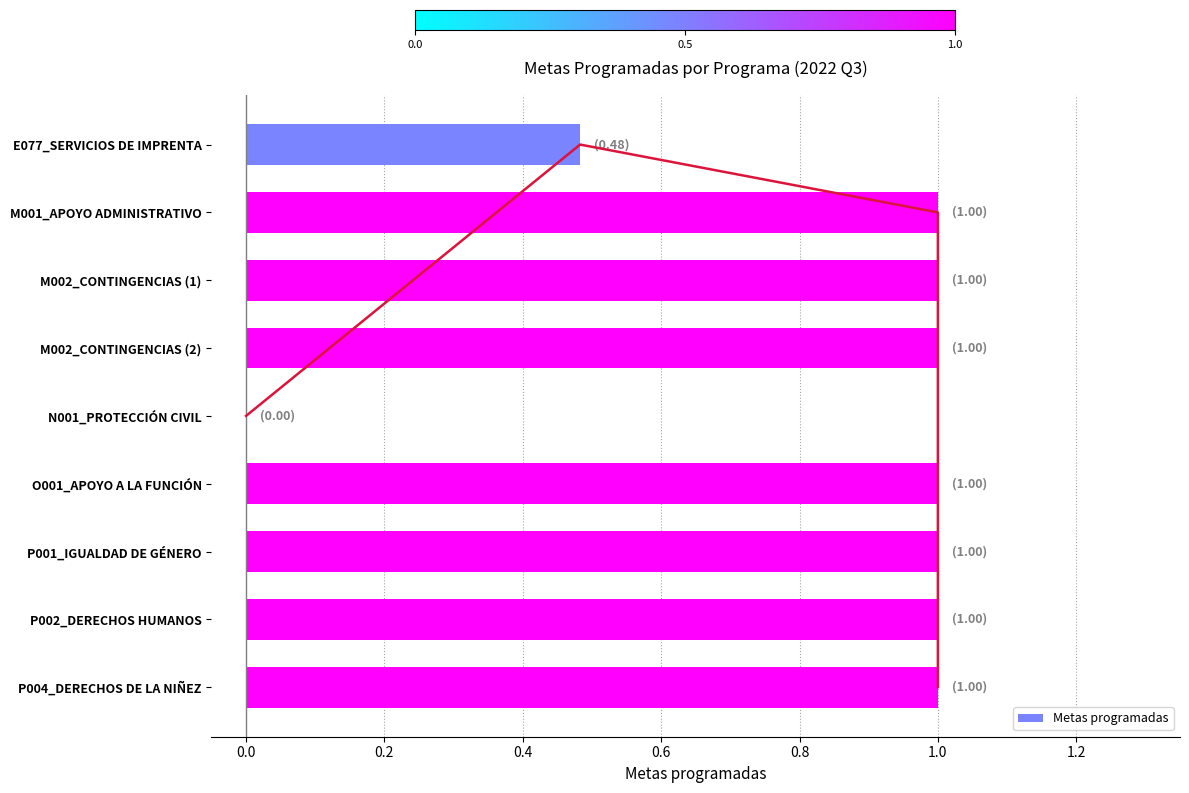

What is the sum of the Metas programadas values at P001_IGUALDAD DE GÉNERO and O001_APOYO A LA FUNCIÓN?

2.0